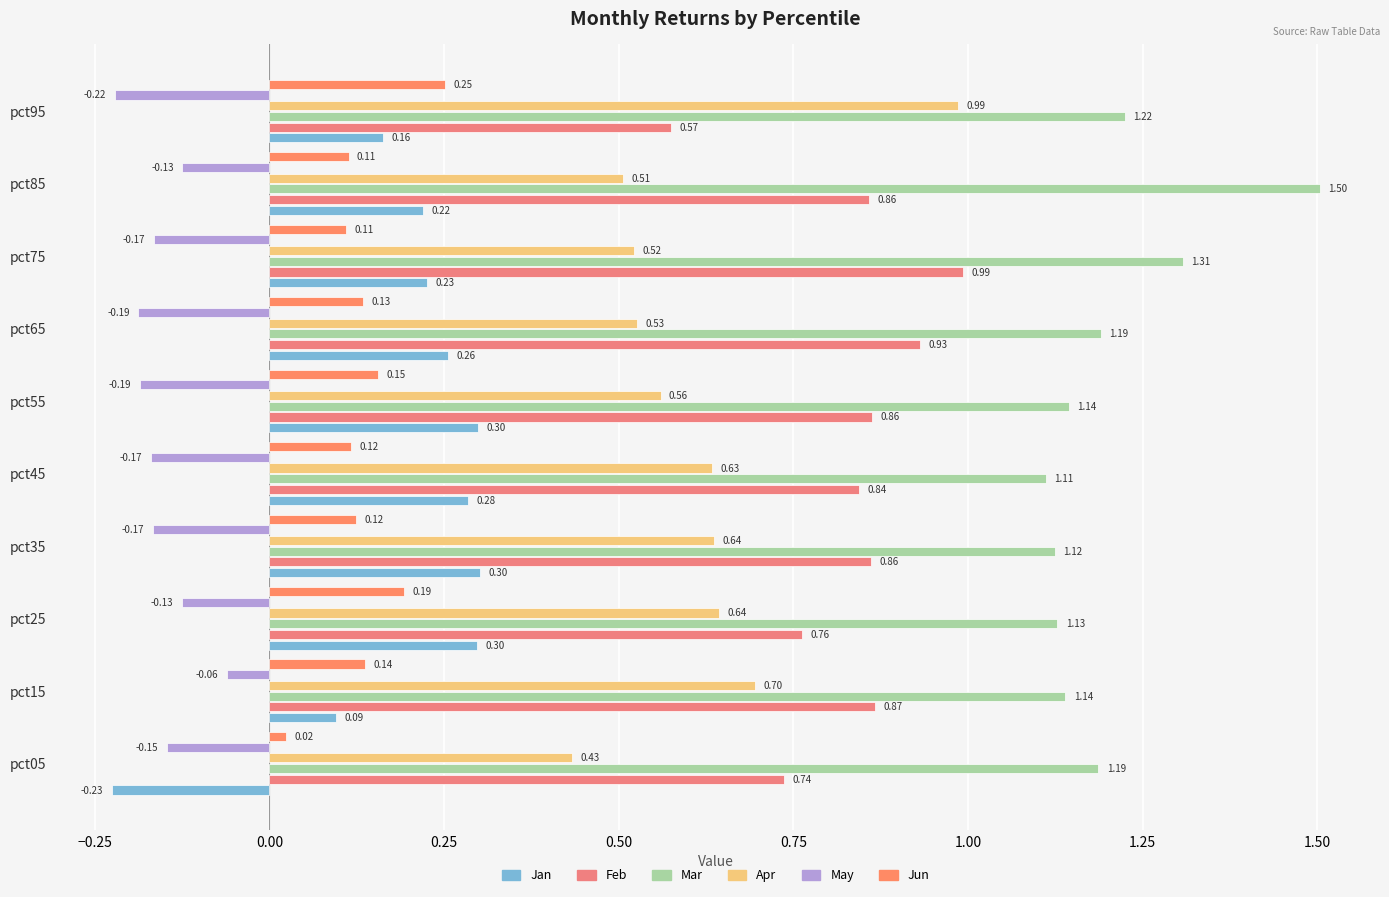

Count the Mar values in the range 1 to 2.

10